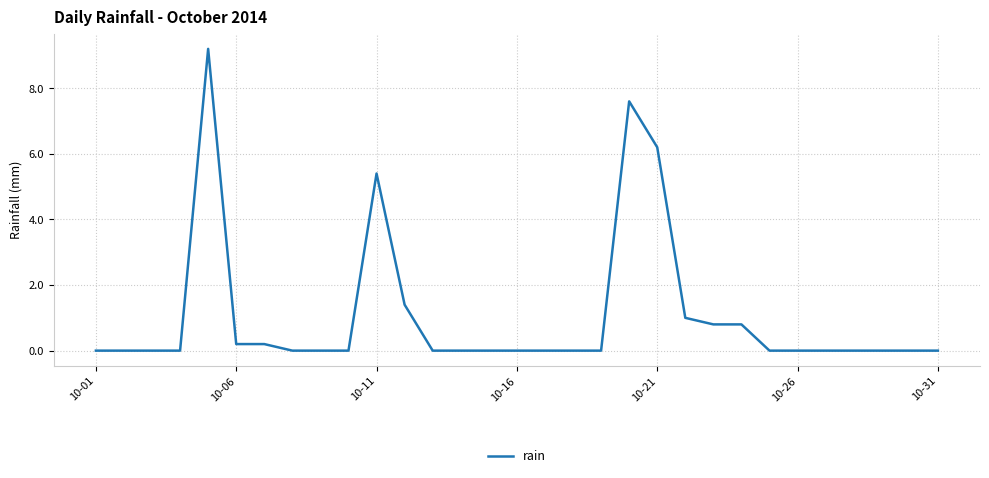

What is the greatest value displayed?

9.2